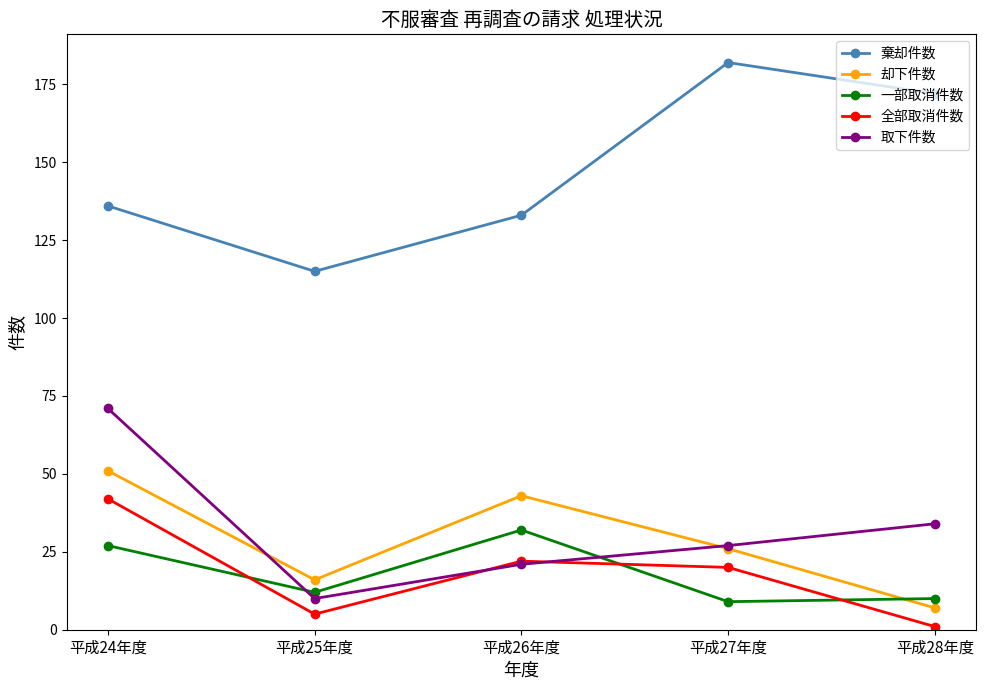

How many values in the 一部取消件数 series are below 12?

2